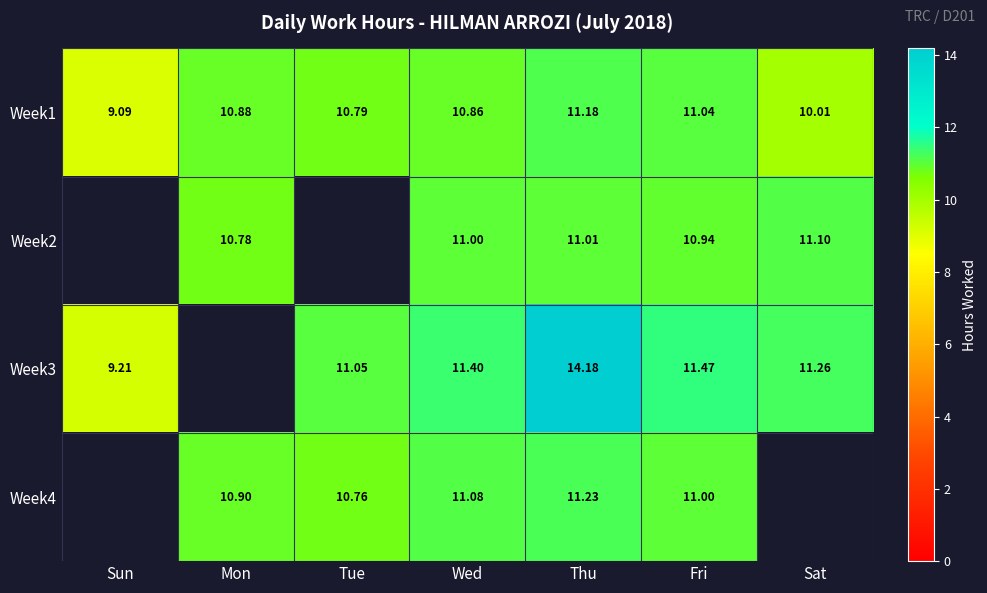

Which category has the lowest value in the Week1 series?

Sun